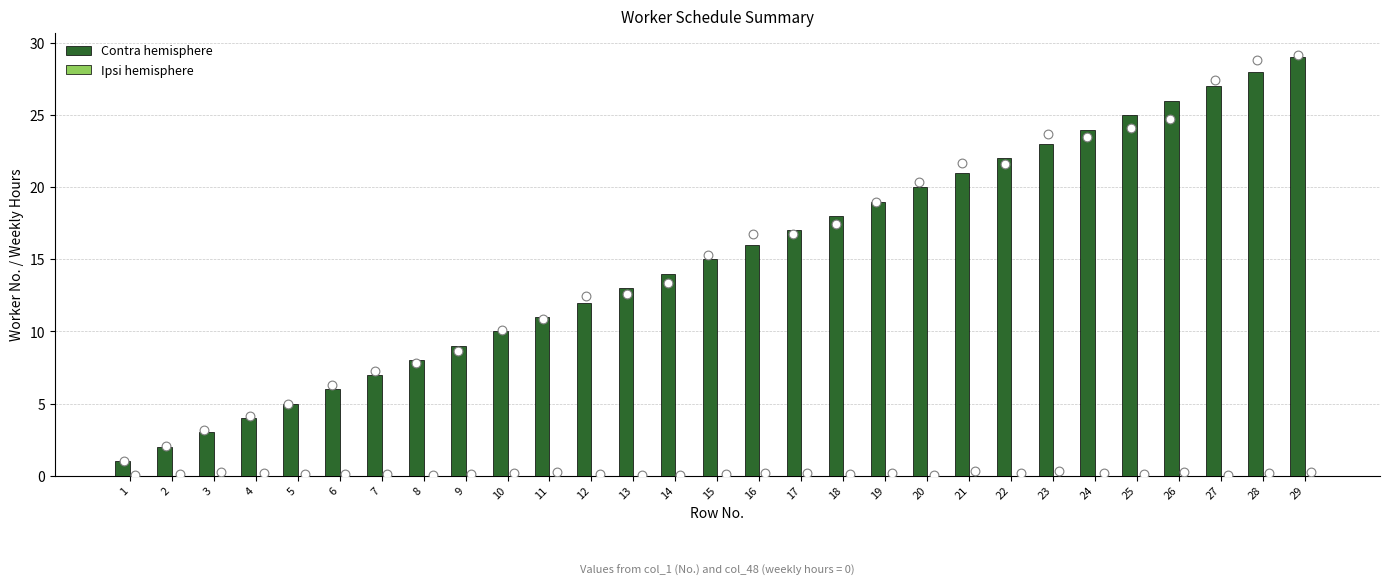

Which series reaches the maximum Y coordinate?

Contra hemisphere